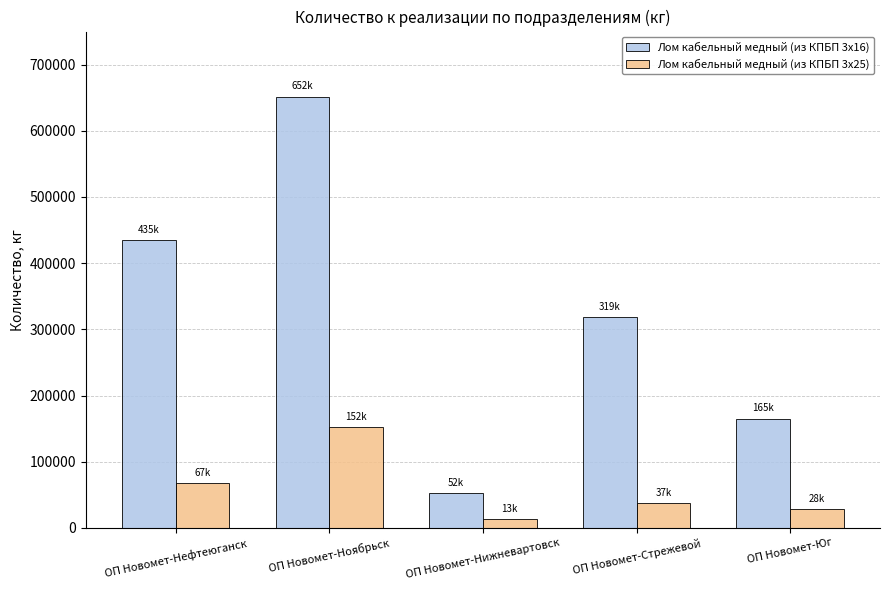

Which series changed the most between ОП Новомет-Нефтеюганск and ОП Новомет-Стрежевой?

Лом кабельный медный (из КПБП 3х16)